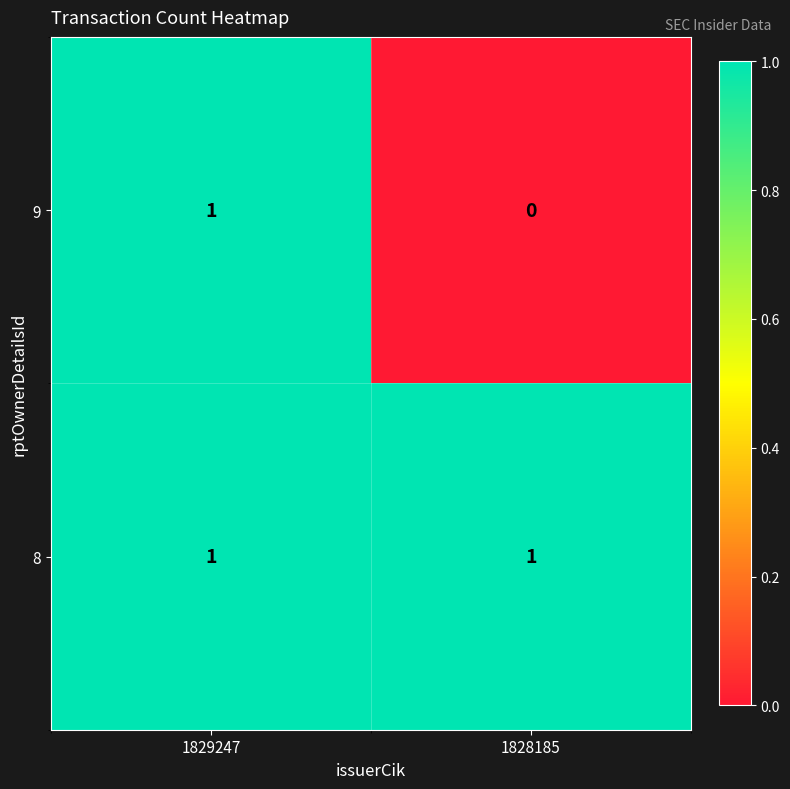

Which series has the widest spread of values?

9